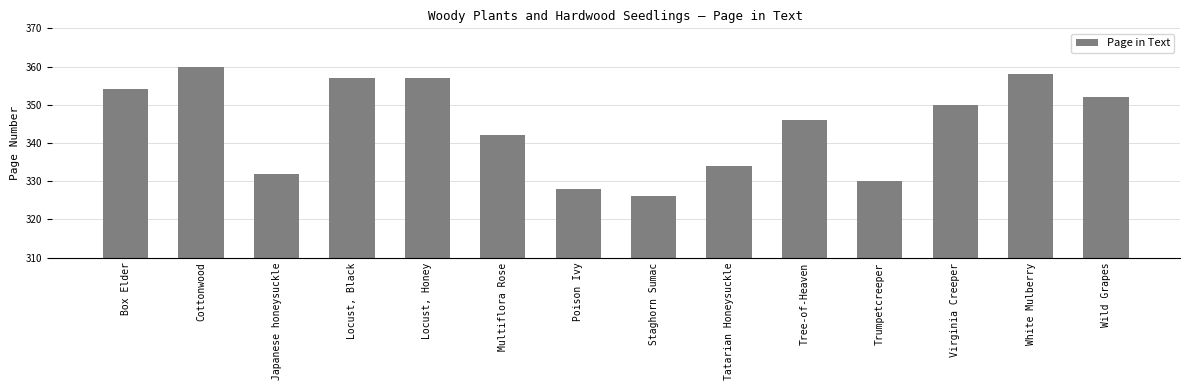

How many bars are there in total?

14